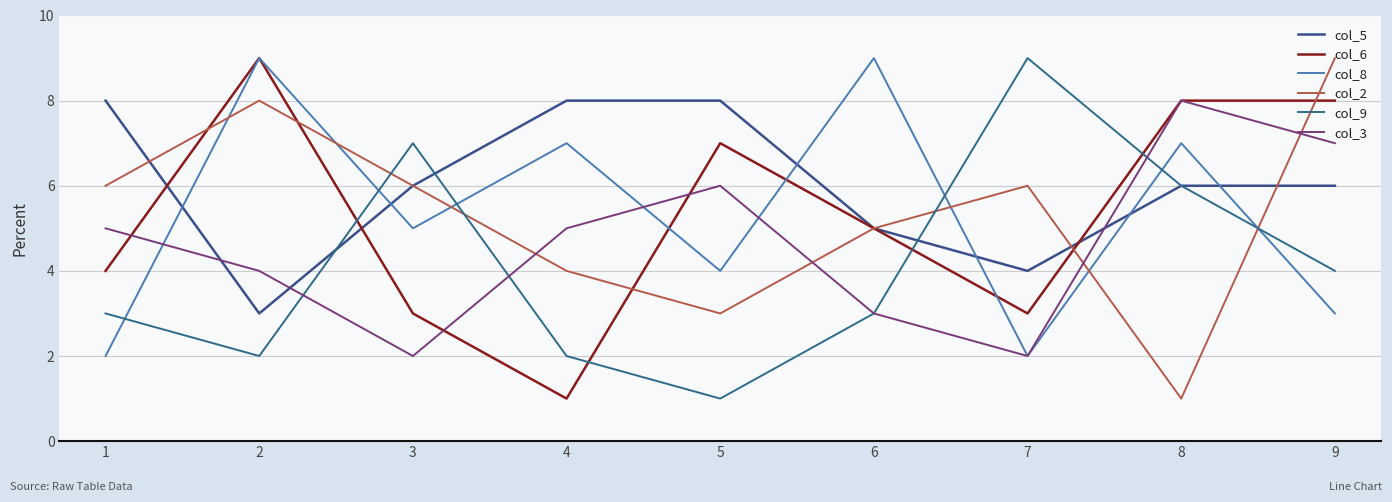

In col_6, how many points are lower than both neighbors (excluding endpoints)?

2